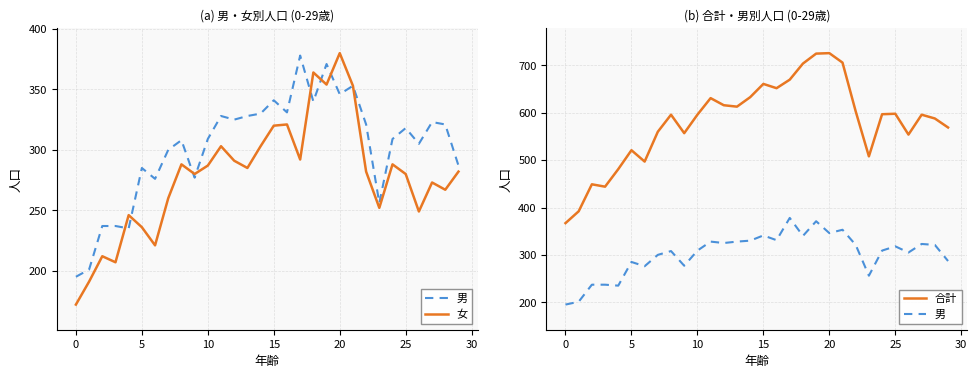

At which label is 女 closest to 276?

27